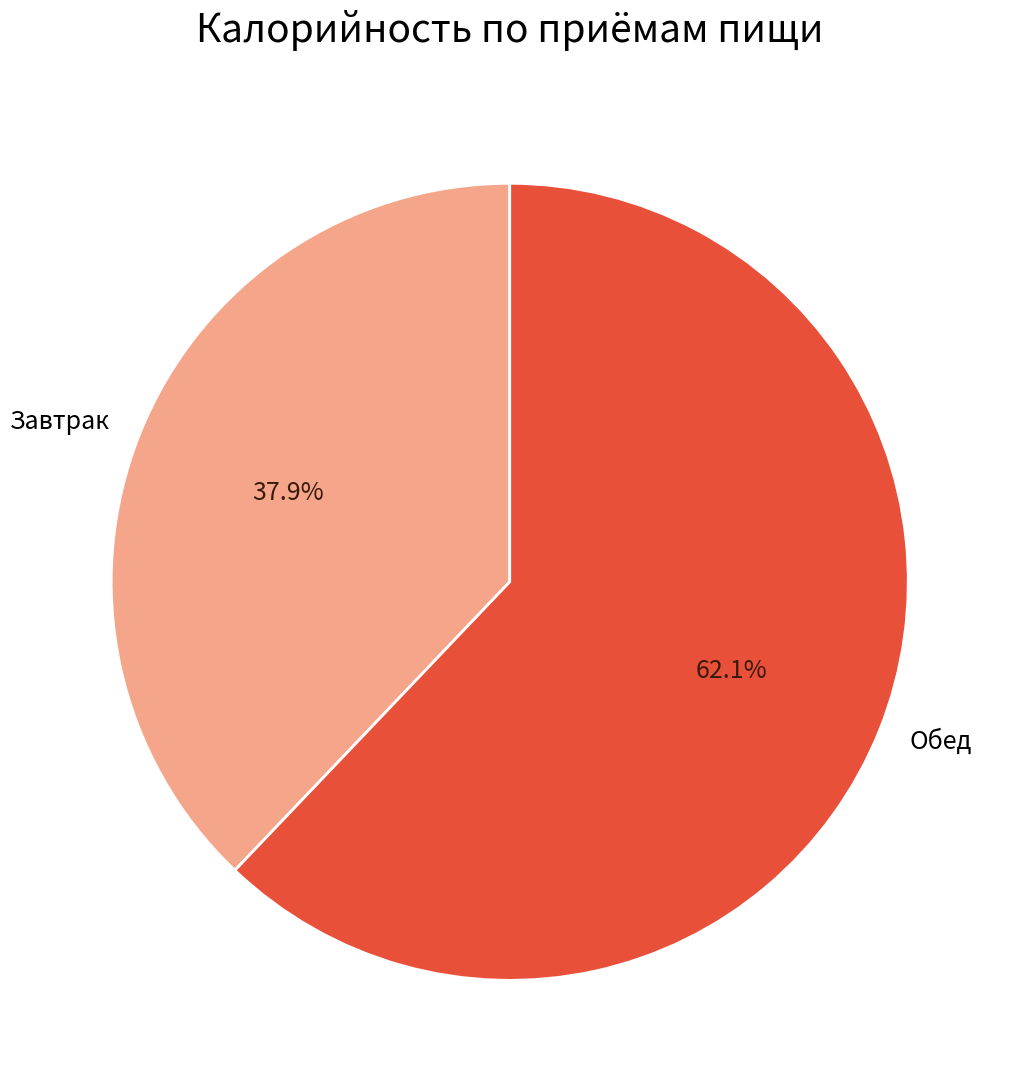

To the nearest percent, what is the average slice percentage?

50%